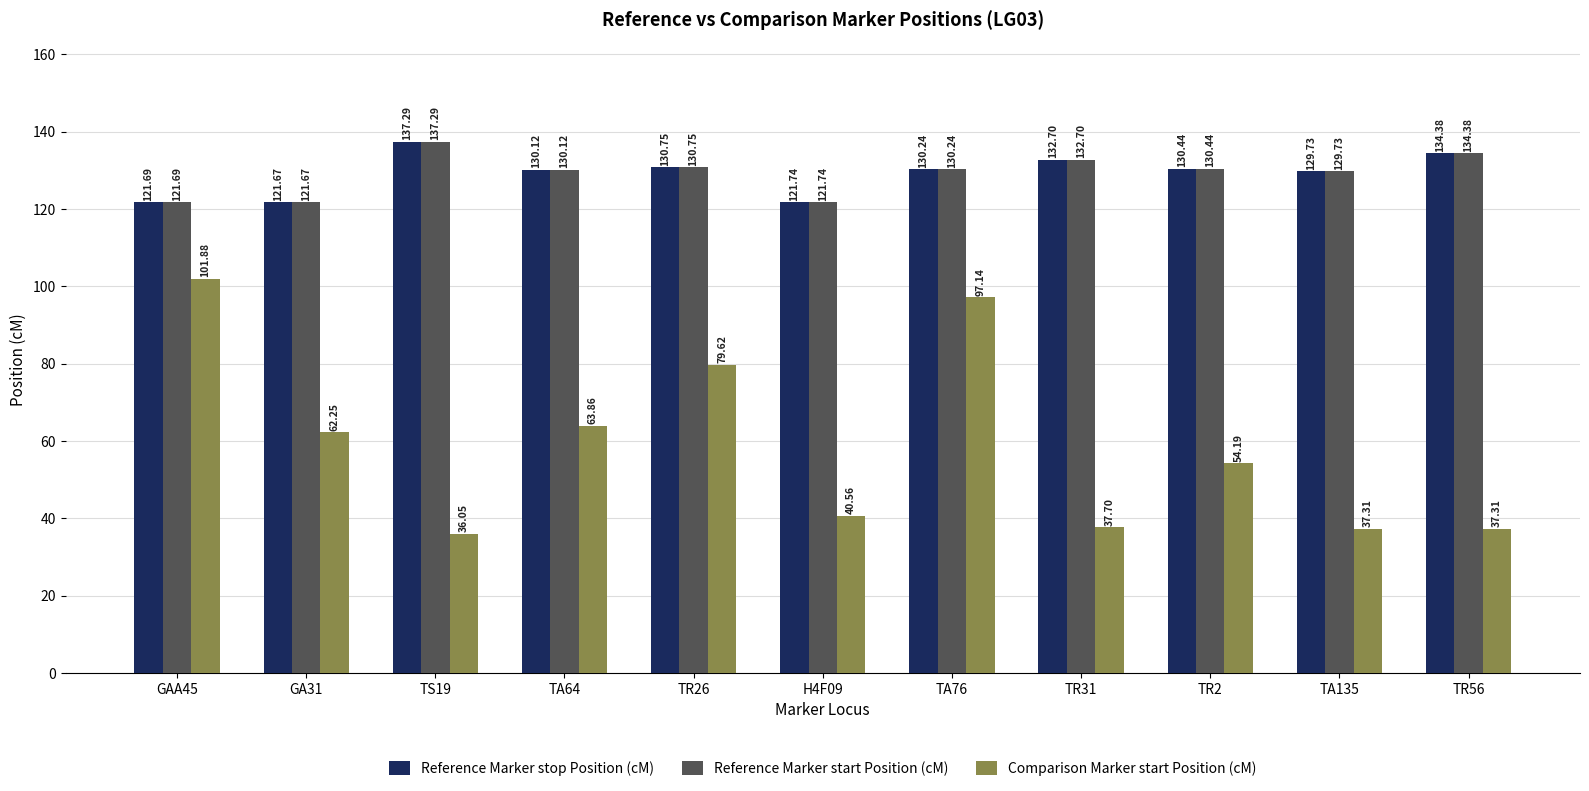

At which label does Reference Marker start Position (cM) reach its minimum?

GA31